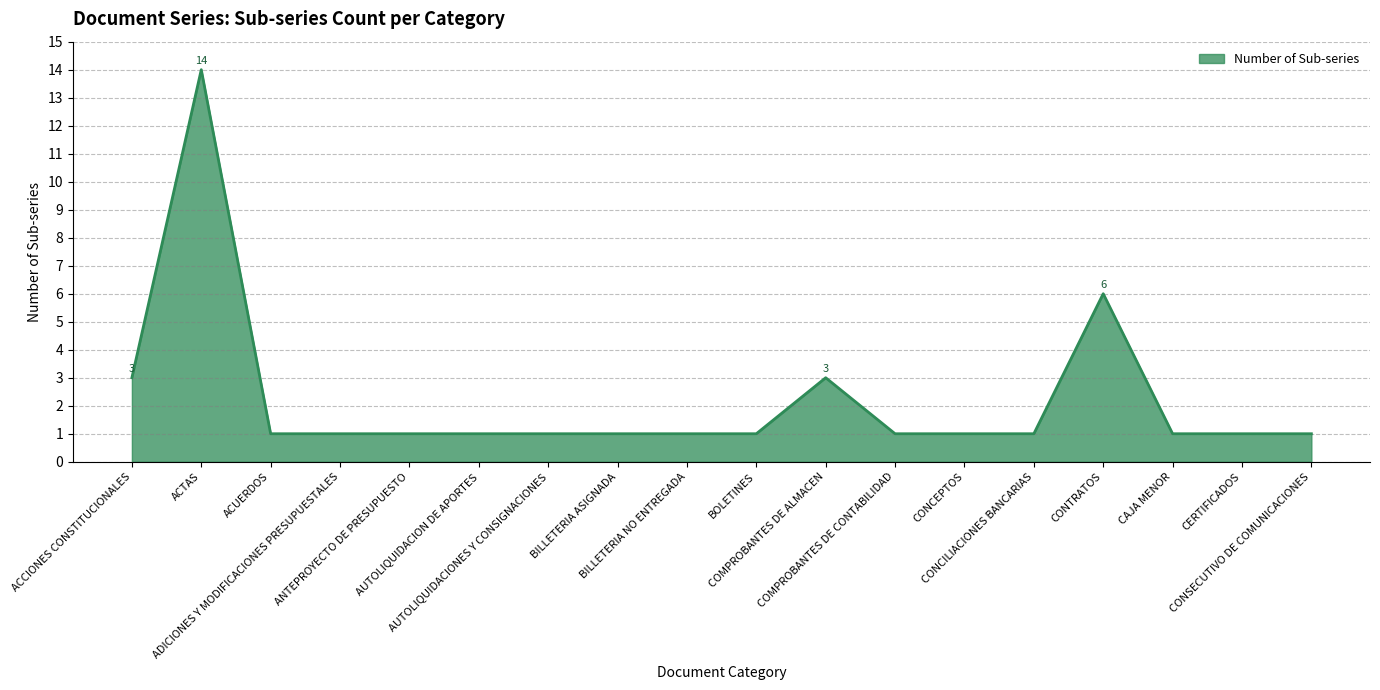

Does the chart have visible grid lines?

Yes